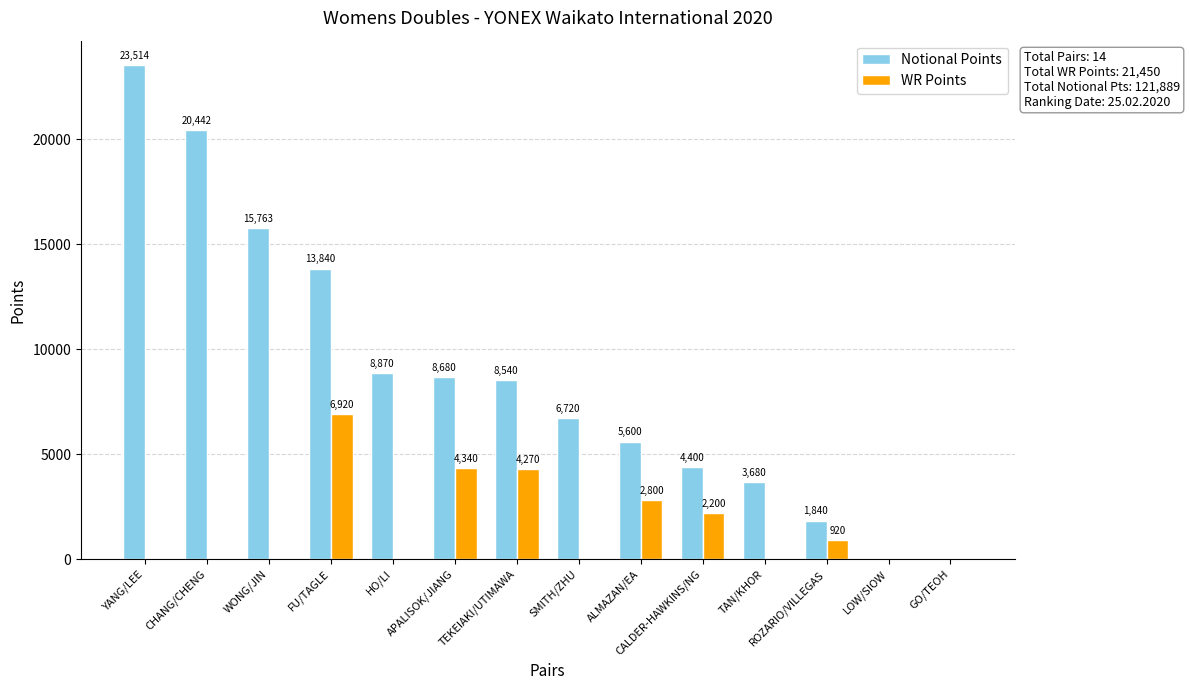

What is the difference between the Notional Points values at APALISOK/JIANG and YANG/LEE?

14834